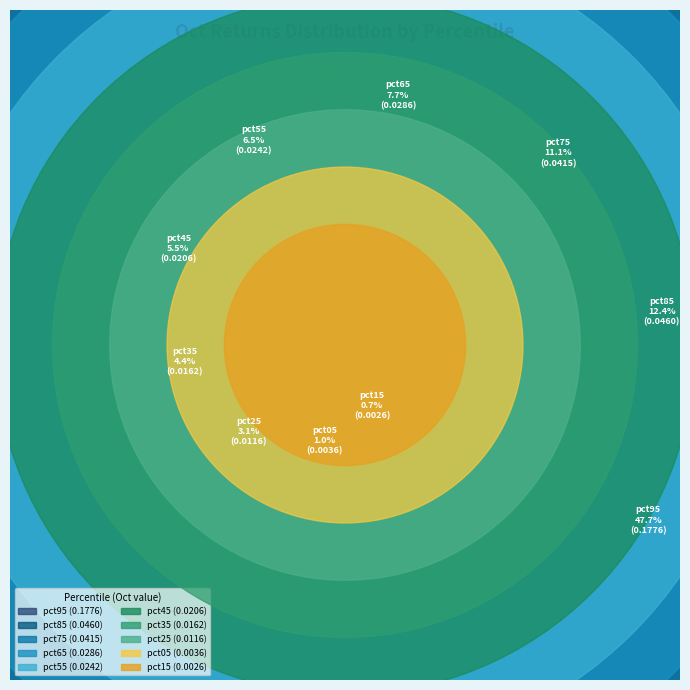

Which has a higher value, pct45 or pct75?

pct75